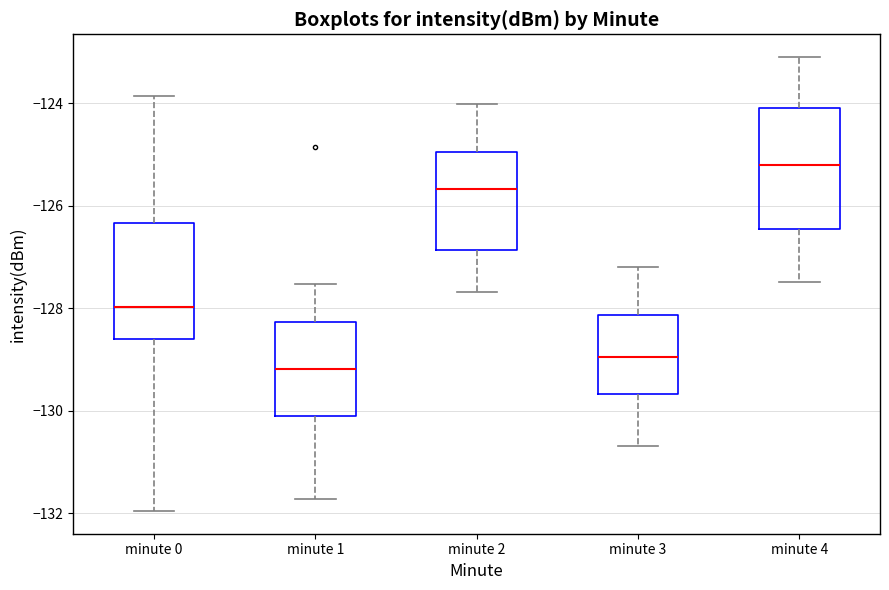

Reading left to right, read every box against the y-axis: the position of its median line, the range the box covers, and the ends of its whiskers. The values are not printed on the chart, so give them approximately, as read against the axis.

minute 0: median -128.0, box -128.6 to -126.4, whiskers -132.0 to -123.8
minute 1: median -129.2, box -130.2 to -128.2, whiskers -131.8 to -127.6
minute 2: median -125.6, box -126.8 to -125.0, whiskers -127.6 to -124.0
minute 3: median -129.0, box -129.6 to -128.2, whiskers -130.6 to -127.2
minute 4: median -125.2, box -126.4 to -124.0, whiskers -127.4 to -123.0